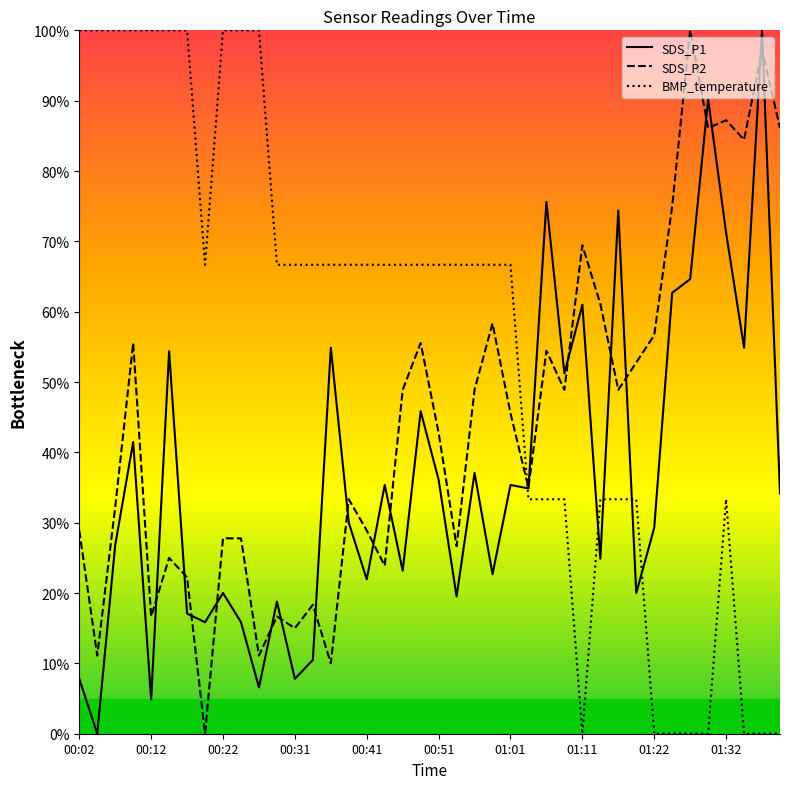

How many interior local peaks does the SDS_P2 series have?

12